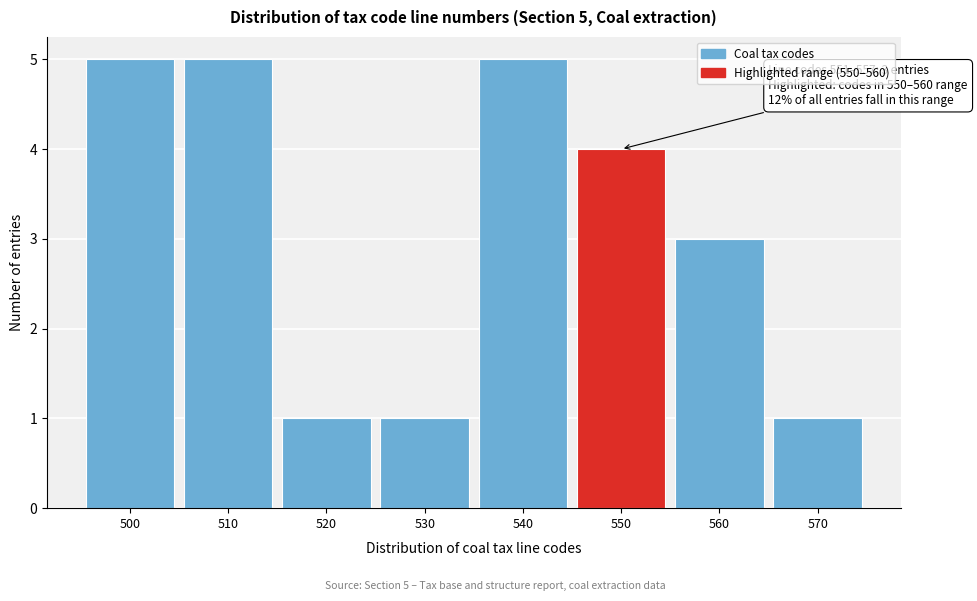

Reading left to right, transcribe all the data shown in this chart.

500=5	510=5	520=1	530=1	540=5	550=4	560=3	570=1